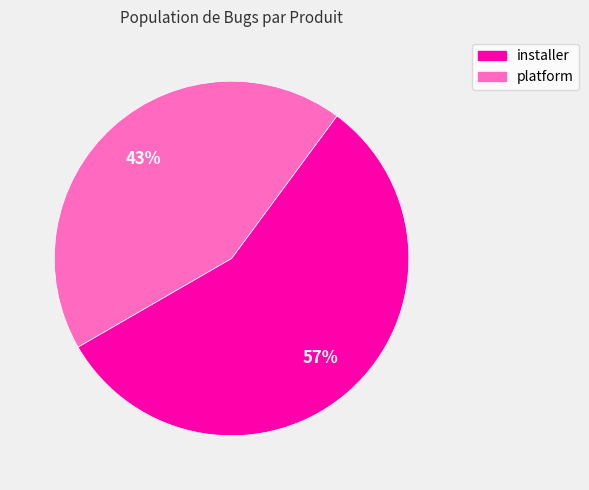

True or false: installer accounts for 57% of the total.

True